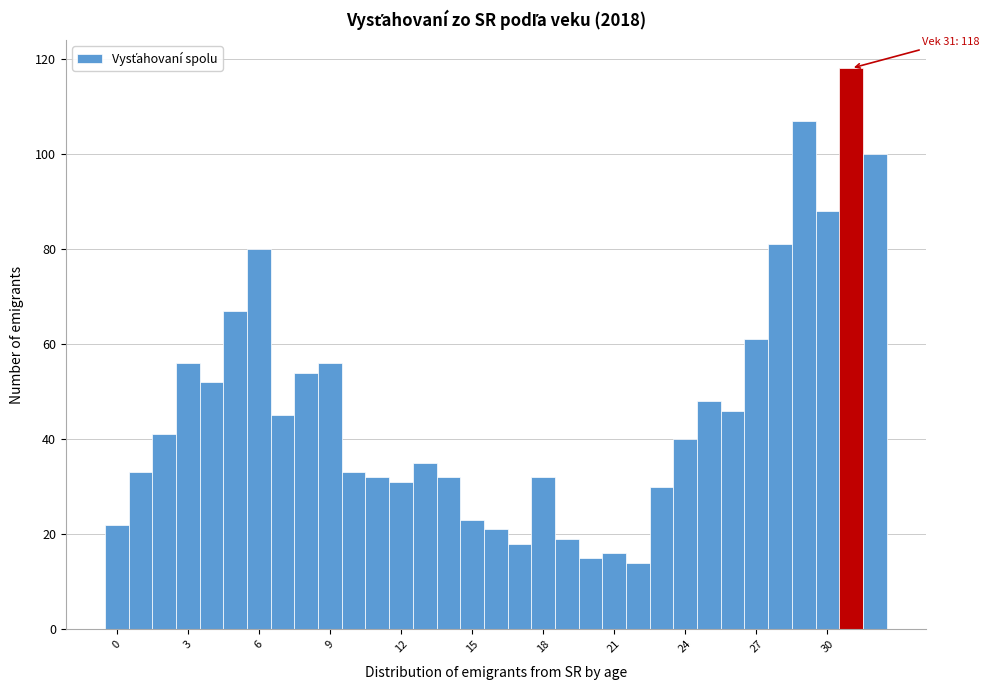

Around what value on the x-axis is the tallest bar? Give the approximate position of its centre, as read against the axis.

31.0